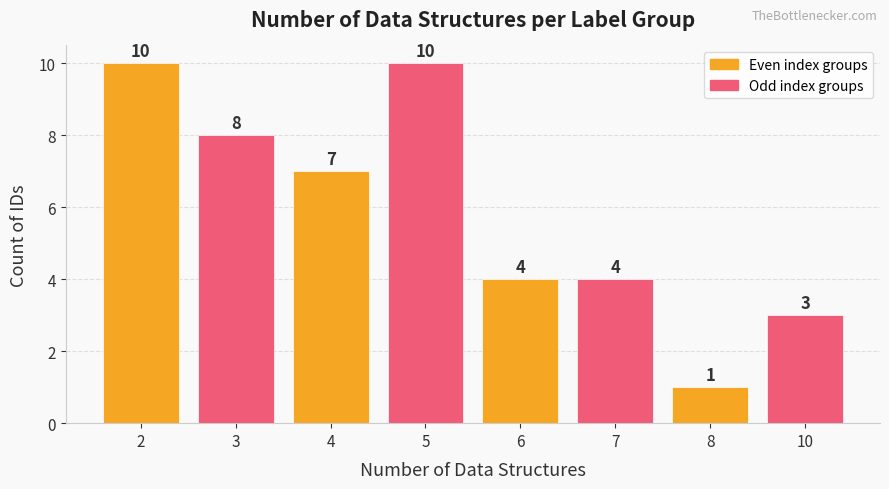

What is the greatest value displayed?

10